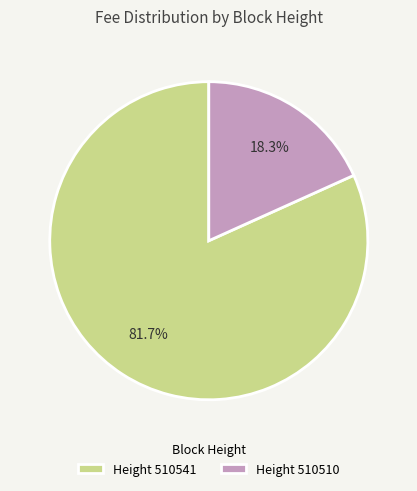

Which slice is the largest?

Height 510541